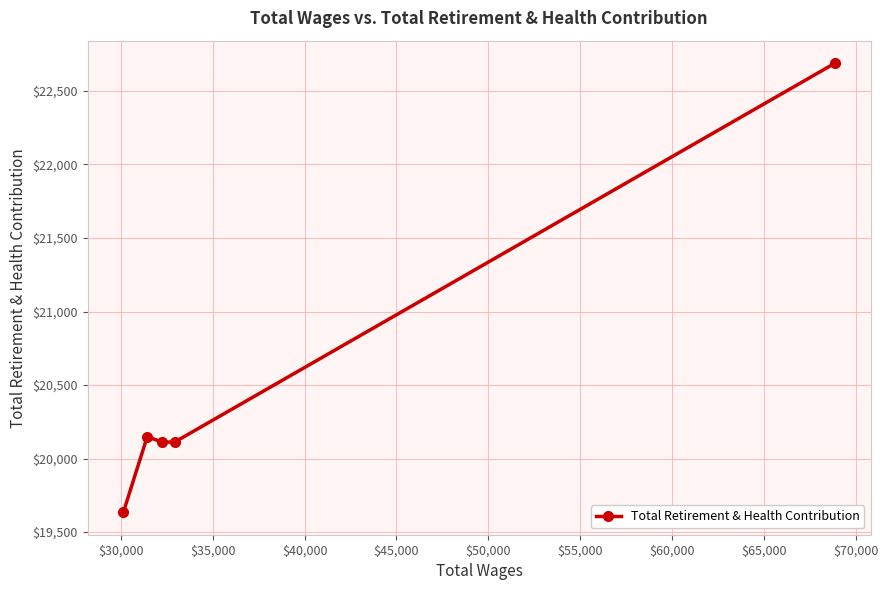

What is the value of the 4th point from the left?

20112